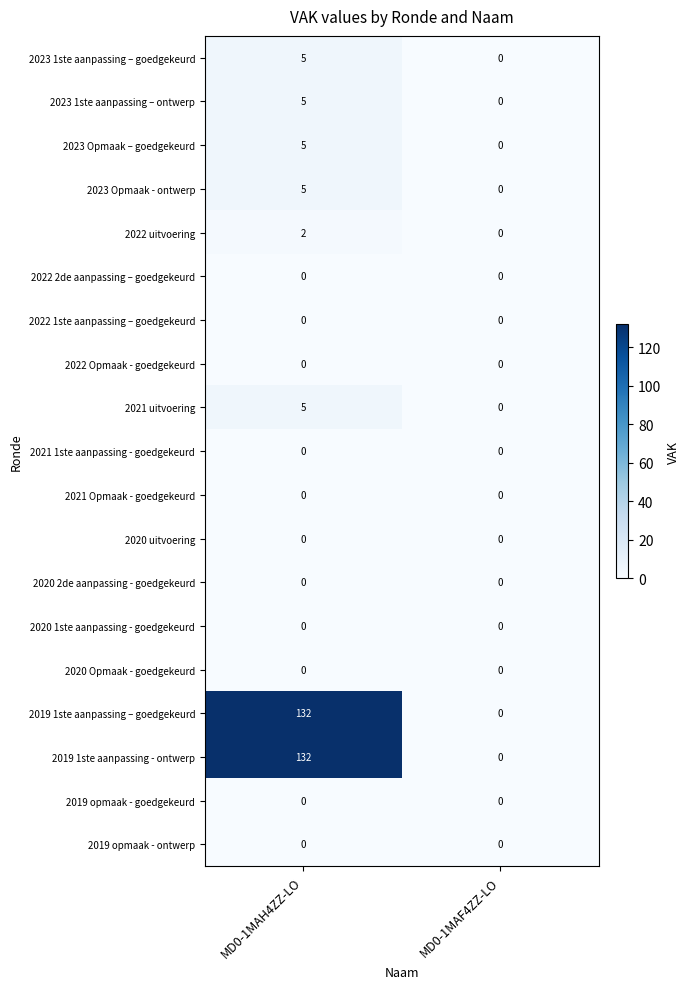

What is the maximum value shown in the chart?

132